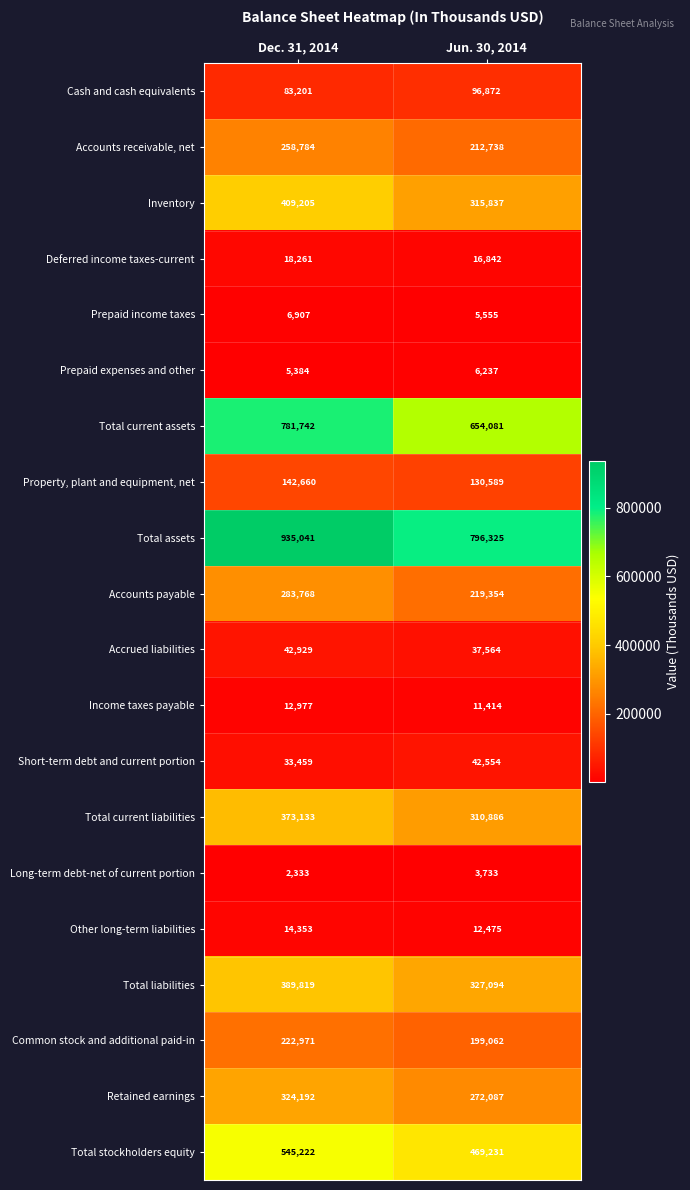

Read the Total current assets value at Jun. 30, 2014, to the nearest 100.

654100